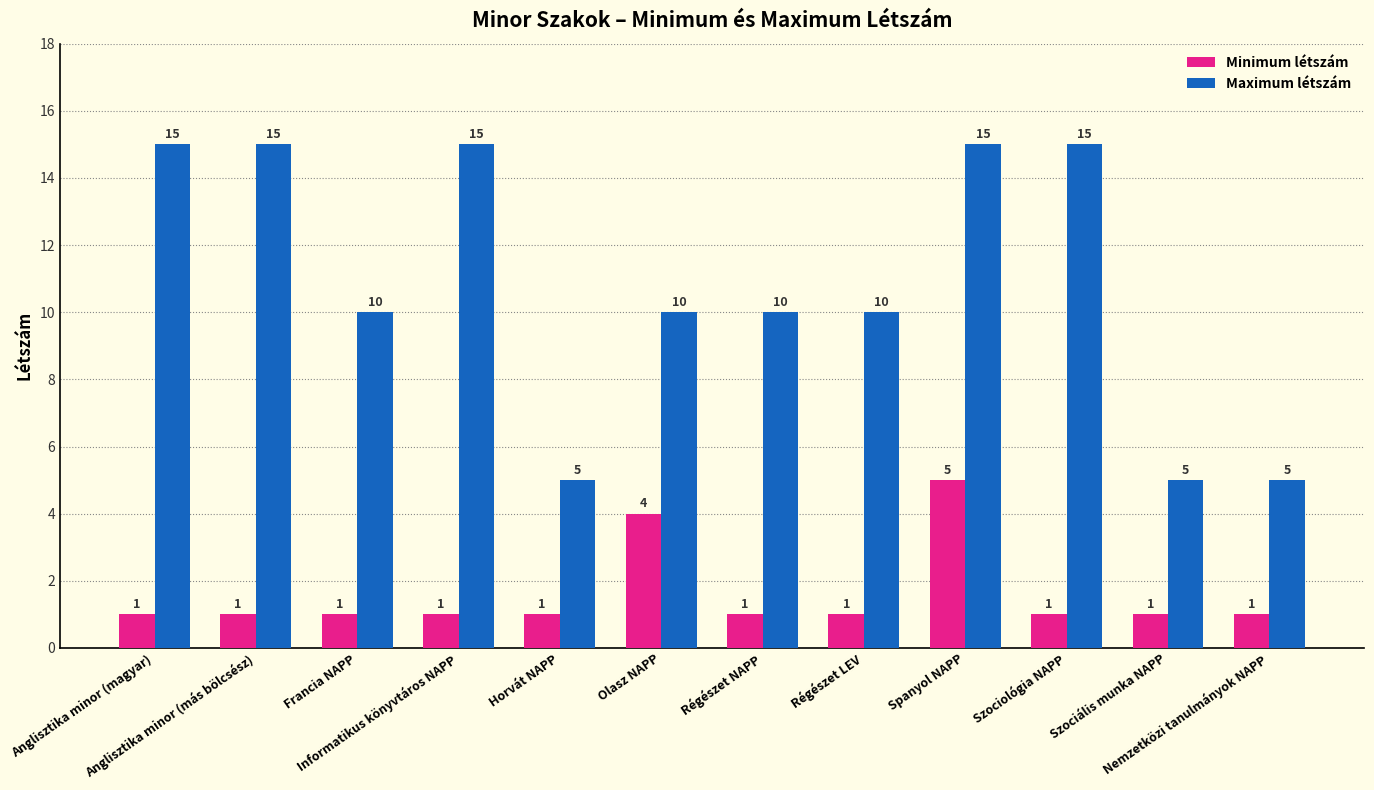

Reading left to right, transcribe all the data shown in this chart.

Minimum létszám: 1	1	1	1	1	4	1	1	5	1	1	1
Maximum létszám: 15	15	10	15	5	10	10	10	15	15	5	5